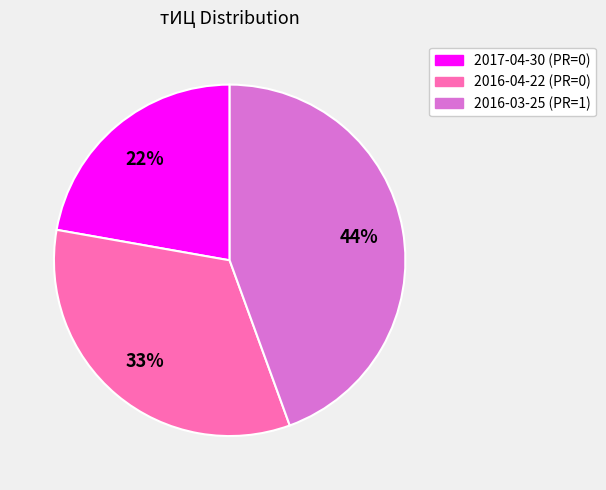

To the nearest percent, what is the combined percentage of 2016-03-25 (PR=1) and 2016-04-22 (PR=0)?

78%